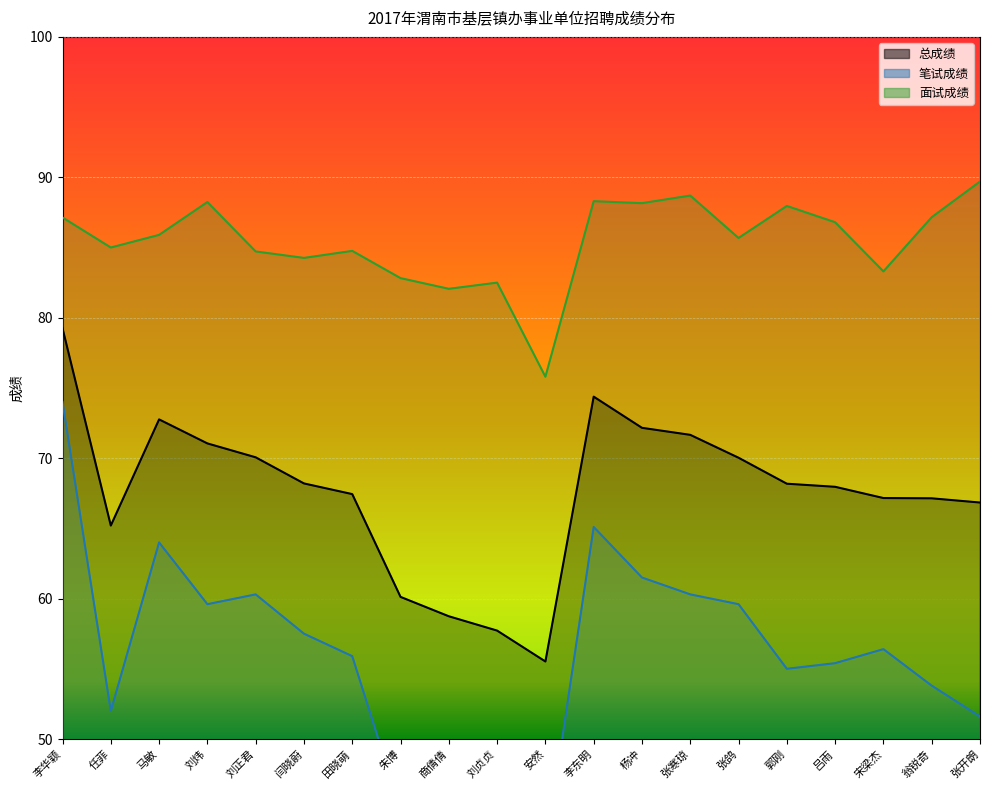

True or false: 总成绩 and 面试成绩 intersect in this chart.

False